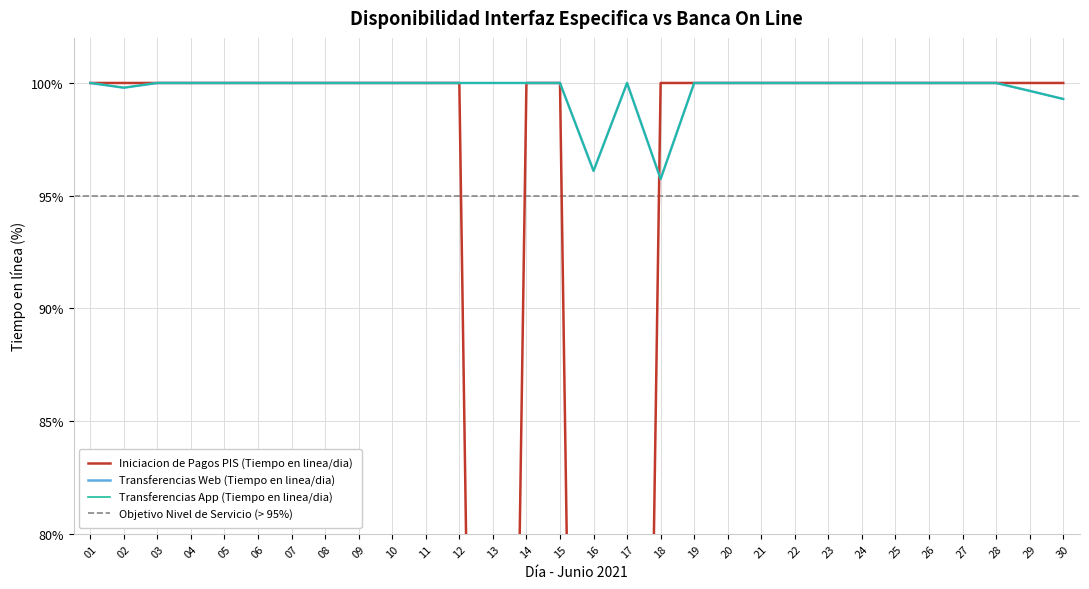

The Transferencias App (Tiempo en linea/dia) series shows 100.0 at 26. True or false?

True